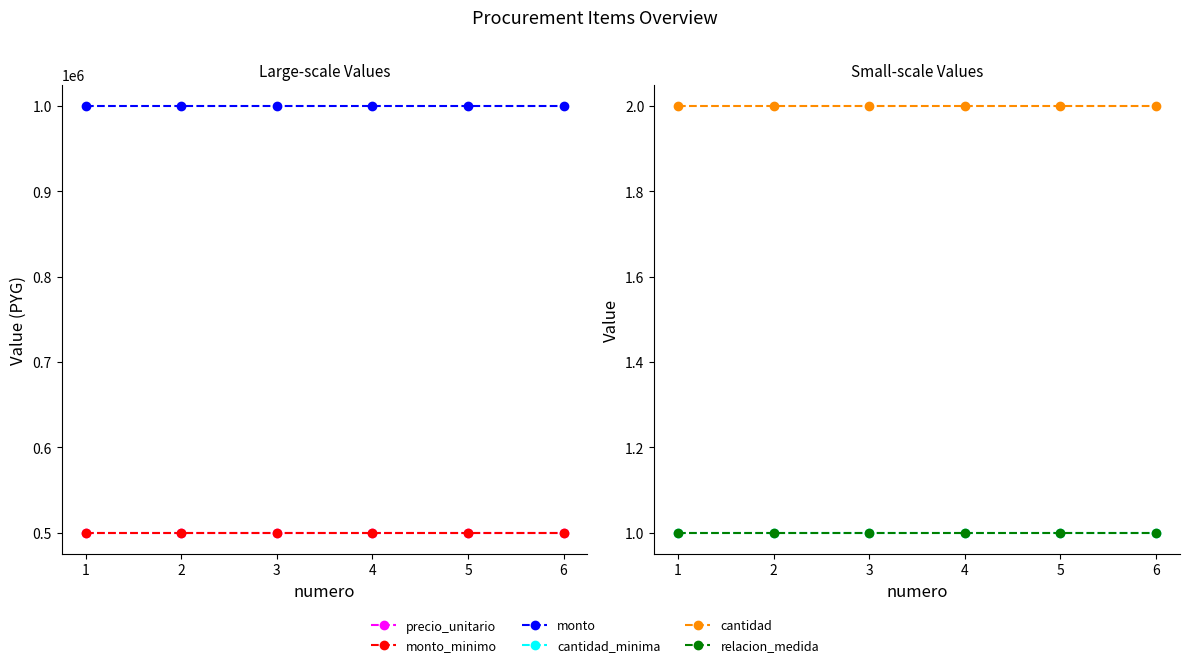

List the labels in order of monto_minimo value, largest first.

1, 2, 3, 4, 5, 6